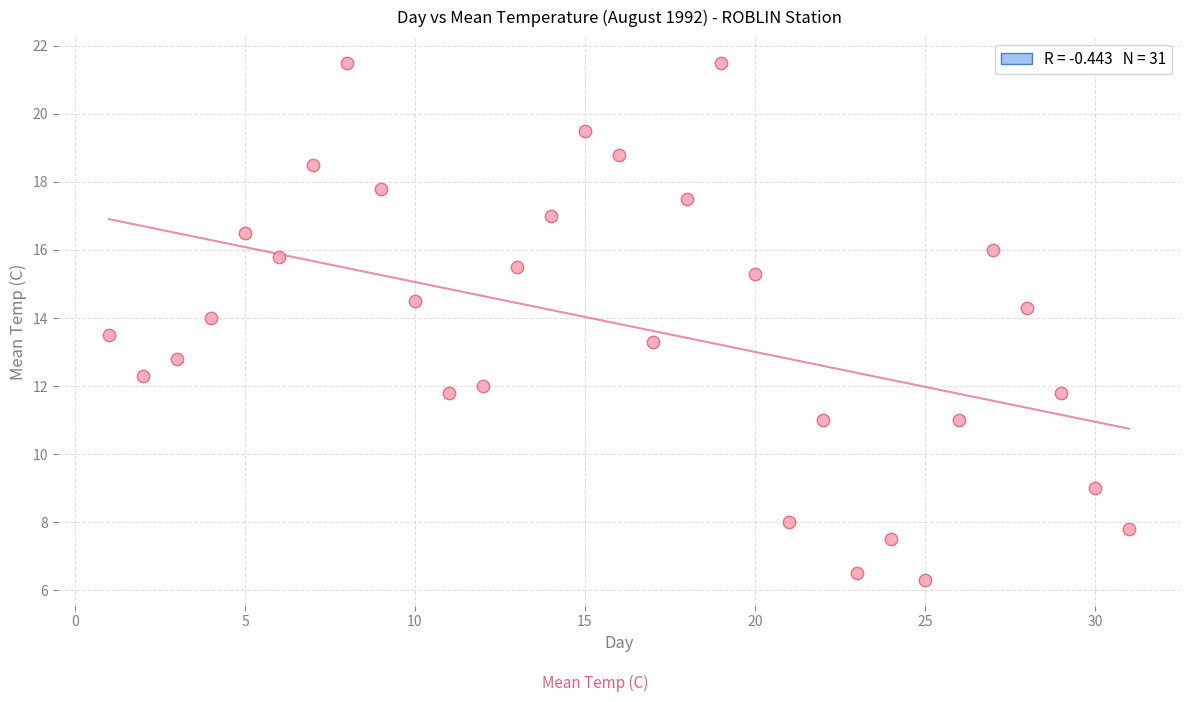

What is the range of Y values (max minus min)?

15.2